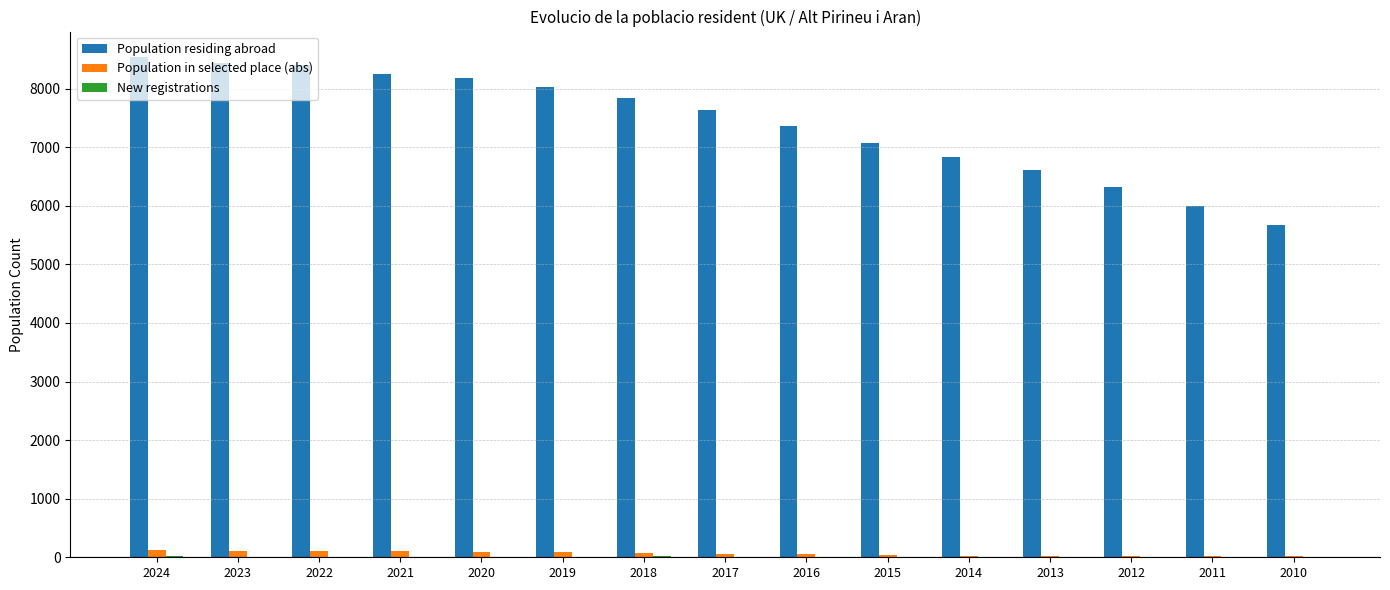

The value of Population residing abroad at 2017 is 11434. True or false?

False